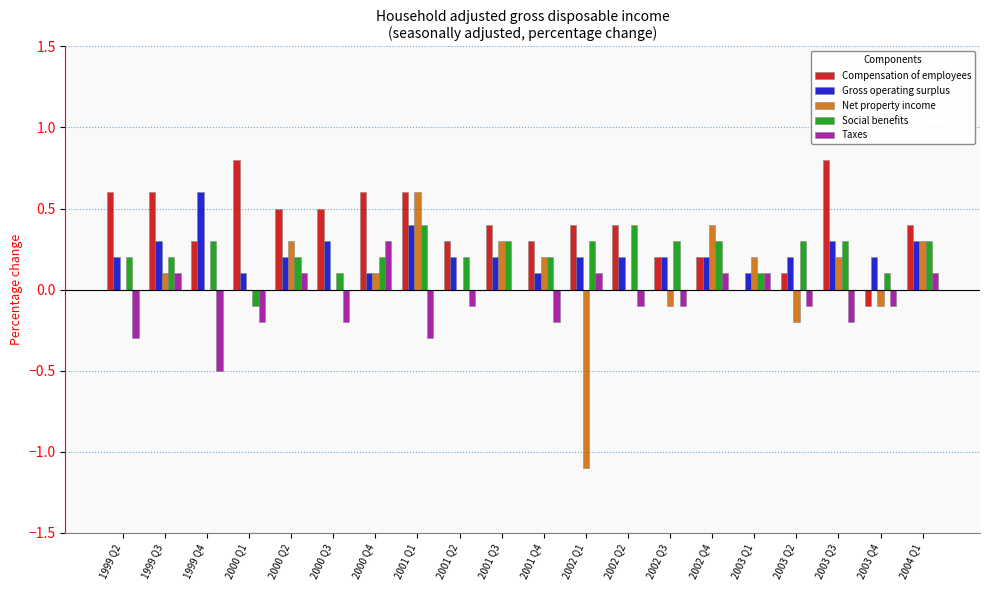

What is the maximum value for Net property income?

0.6